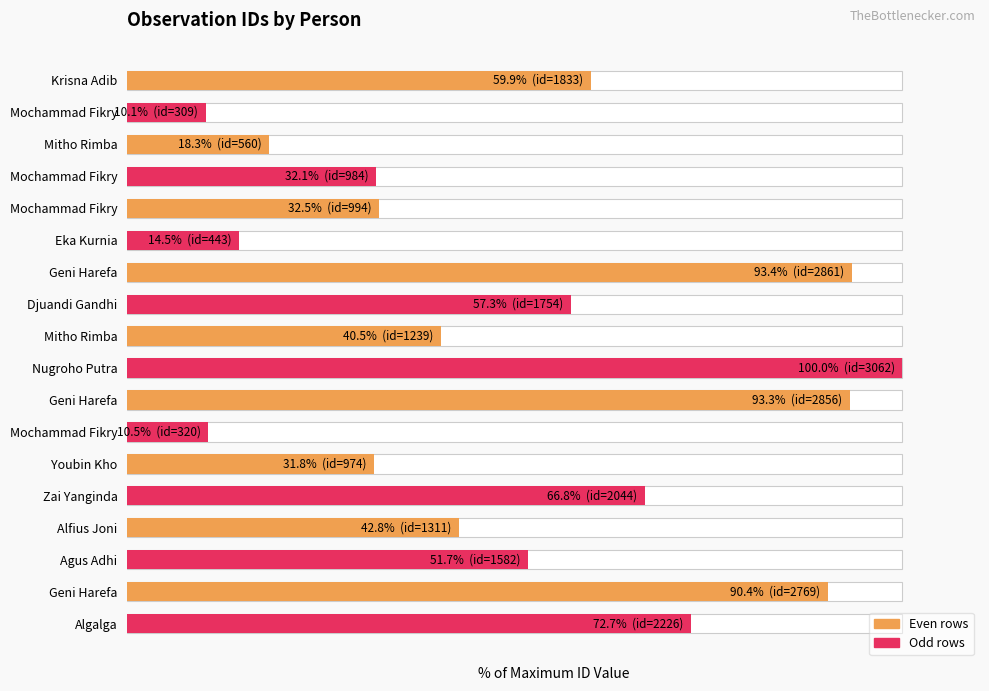

Is it true that the value at Agus Adhi is 51.7?

True